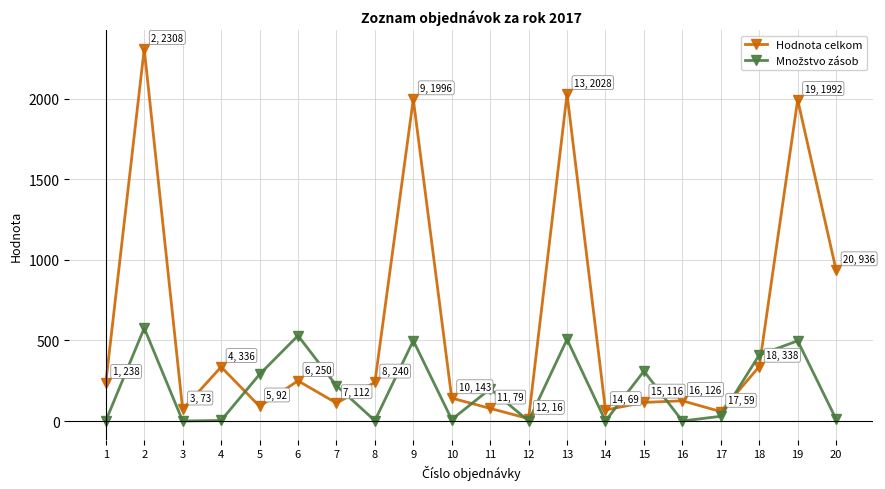

At which category does Hodnota celkom reach its first local peak?

2